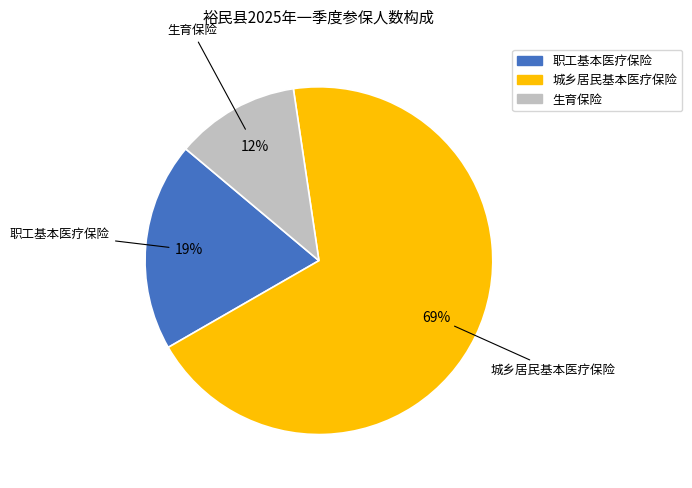

What percentage is the 城乡居民基本医疗保险 slice, to the nearest percent?

69%